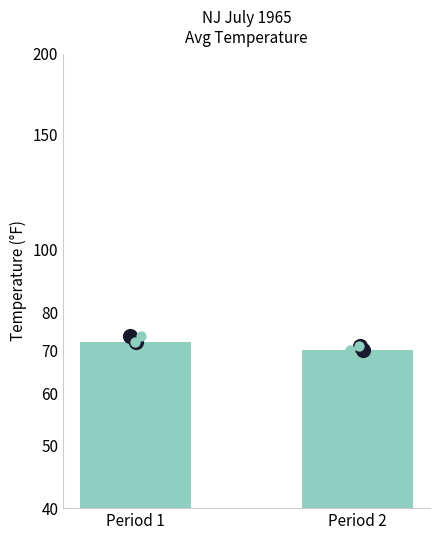

What is the change in value from Period 1 to Period 2?

-2.1